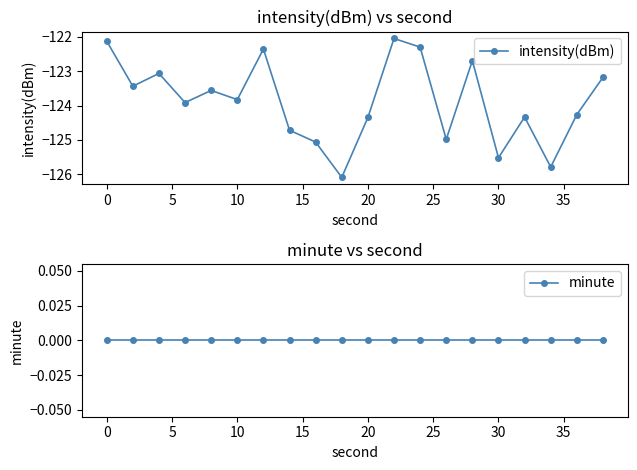

How many distinct data groups are displayed?

2